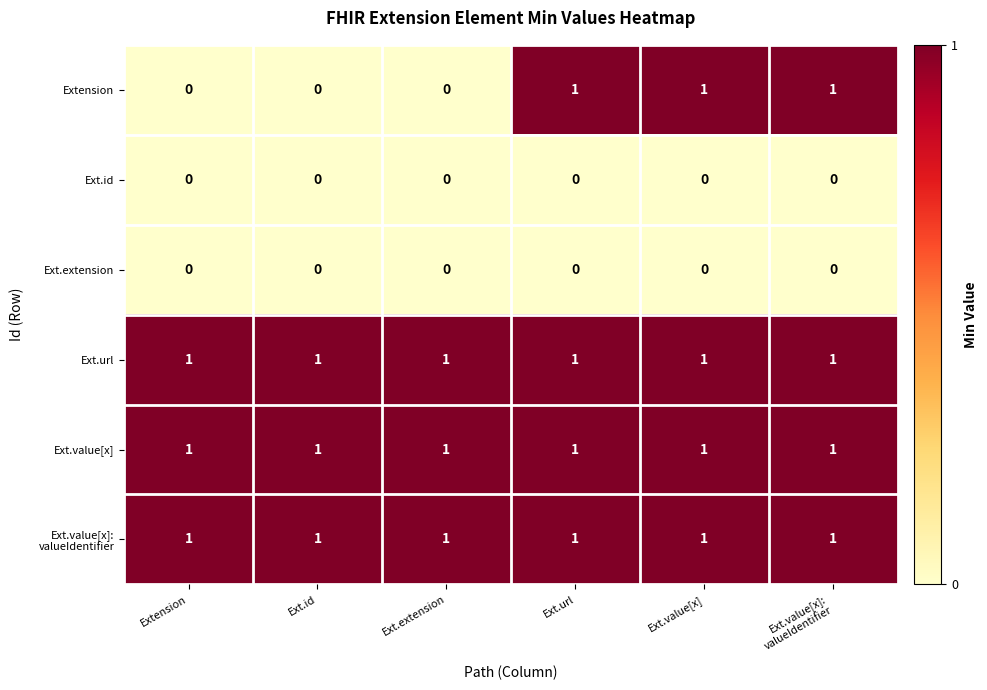

What is the sum of all Extension values?

3